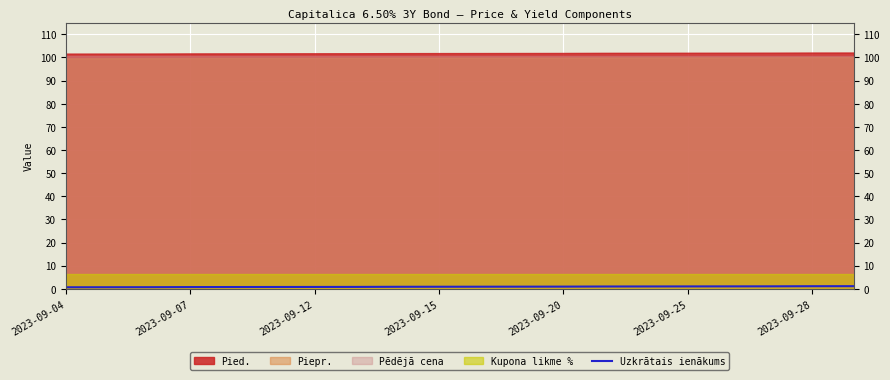

Is it true that Uzkrātais ienākums equals 0.7 at 2023-09-04?

True